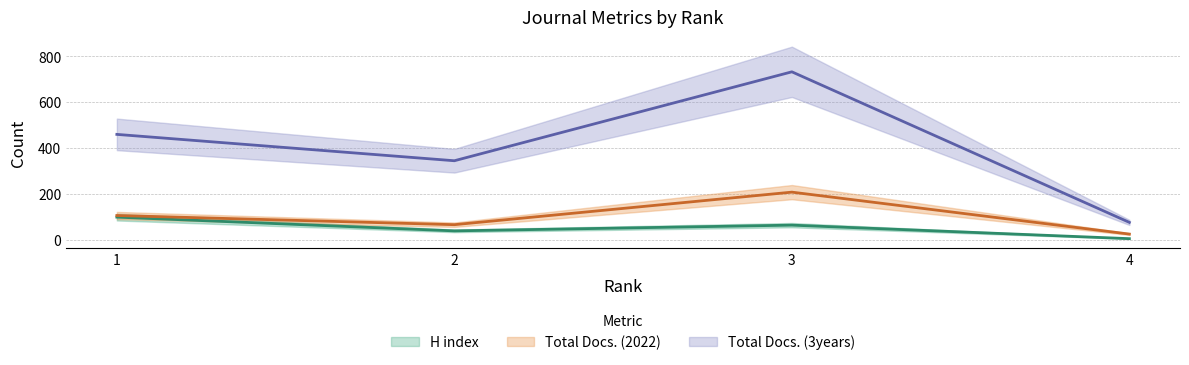

The value of H index at 4 is 4. True or false?

True